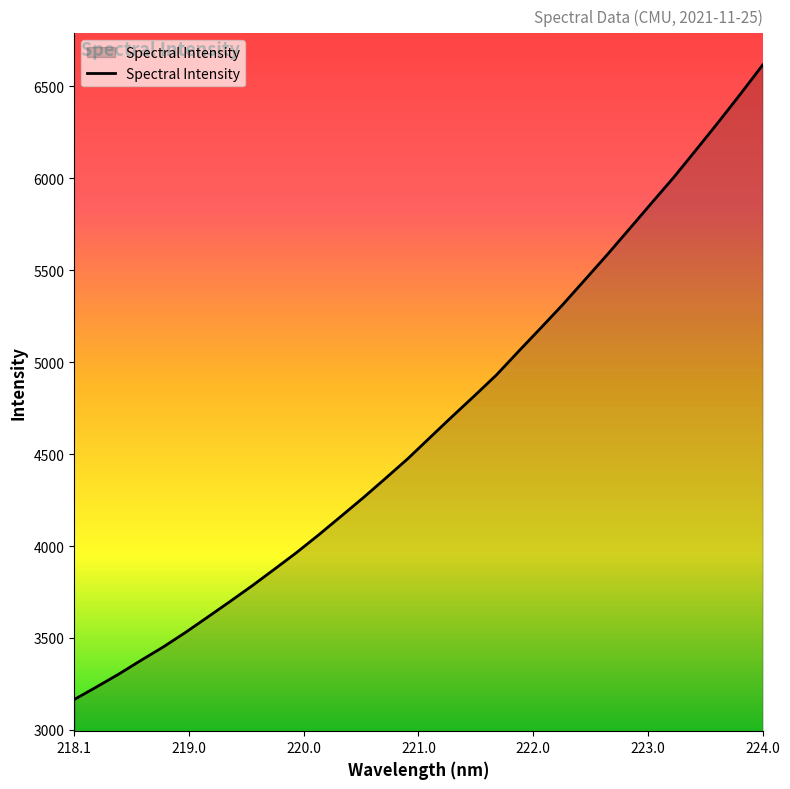

What is the difference between the maximum and minimum values?

3449.0